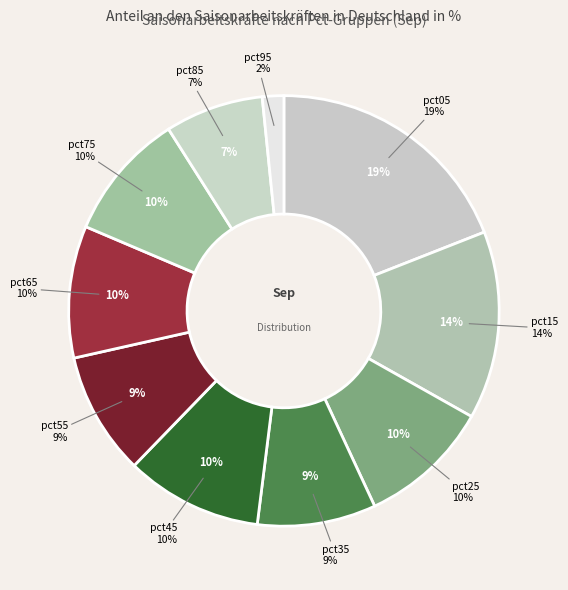

Is there any slice that represents more than half of the pie?

No